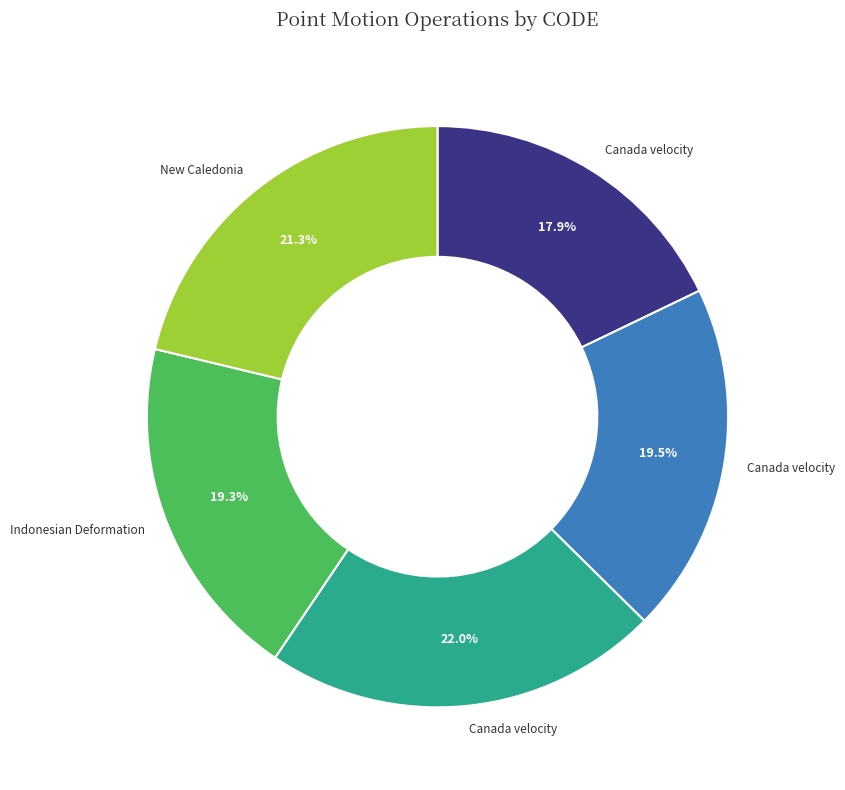

Is there any slice that represents more than half of the pie?

No